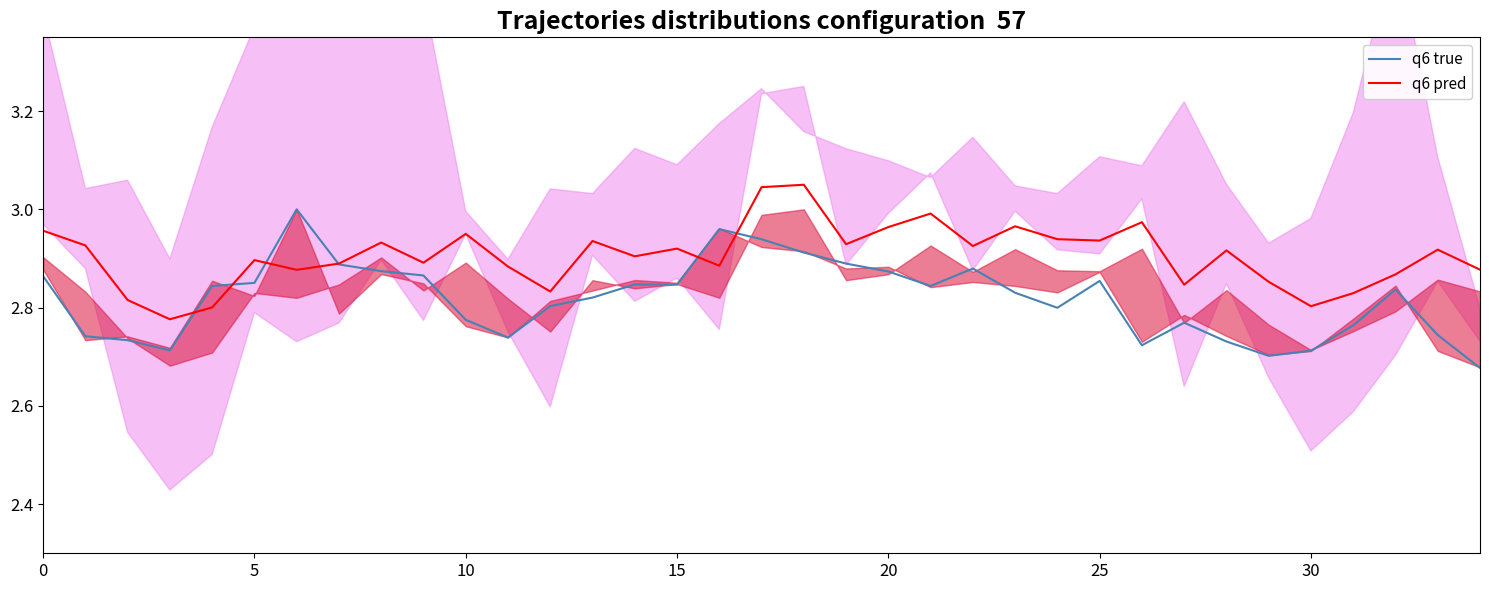

How many intersections are there between MatN (q6 pred) and ImmN (q6 true)?

6